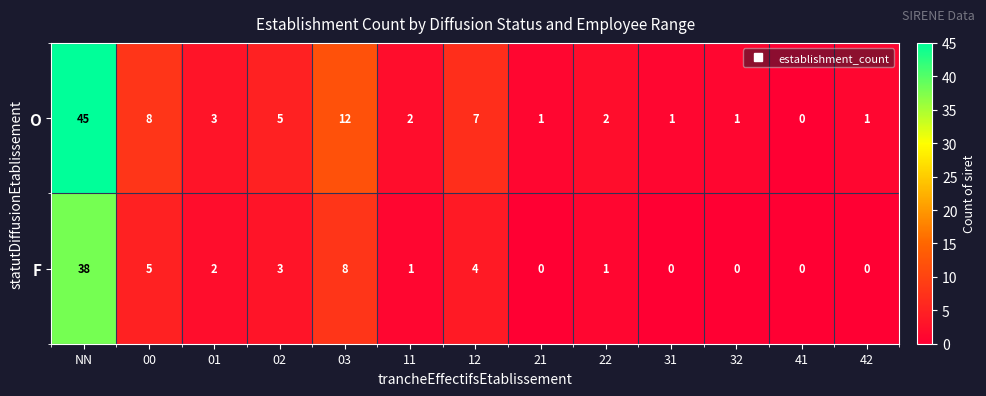

Count the number of categories in the chart.

13